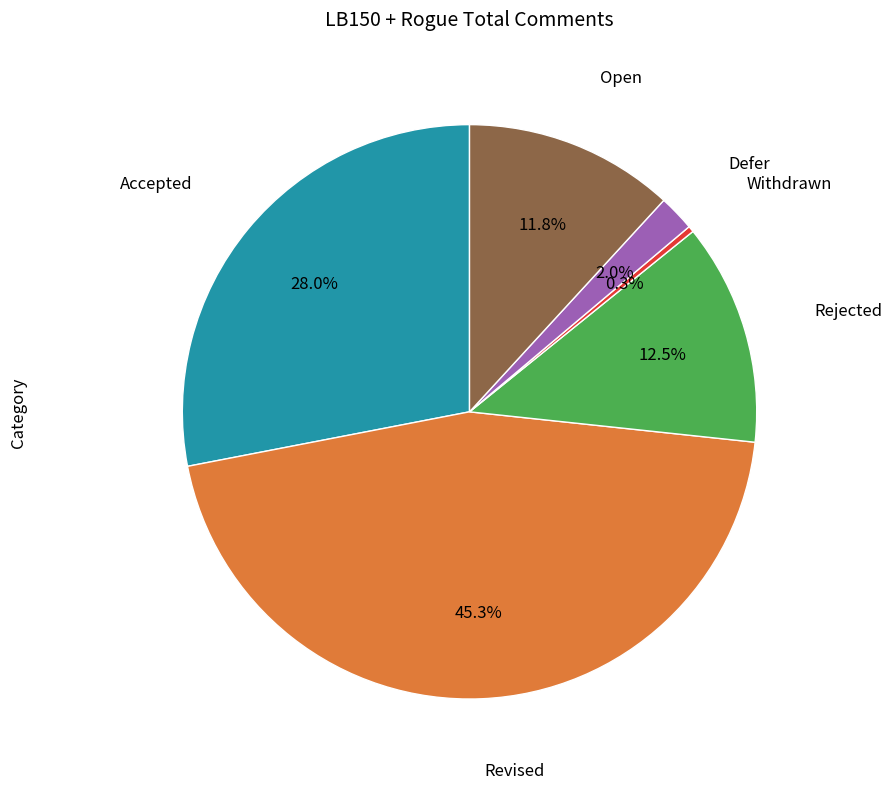

Is there any slice that represents more than half of the pie?

No